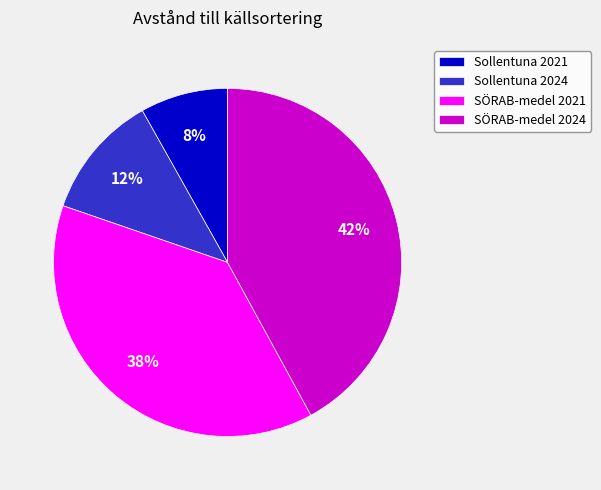

How many segments does this pie chart have?

4